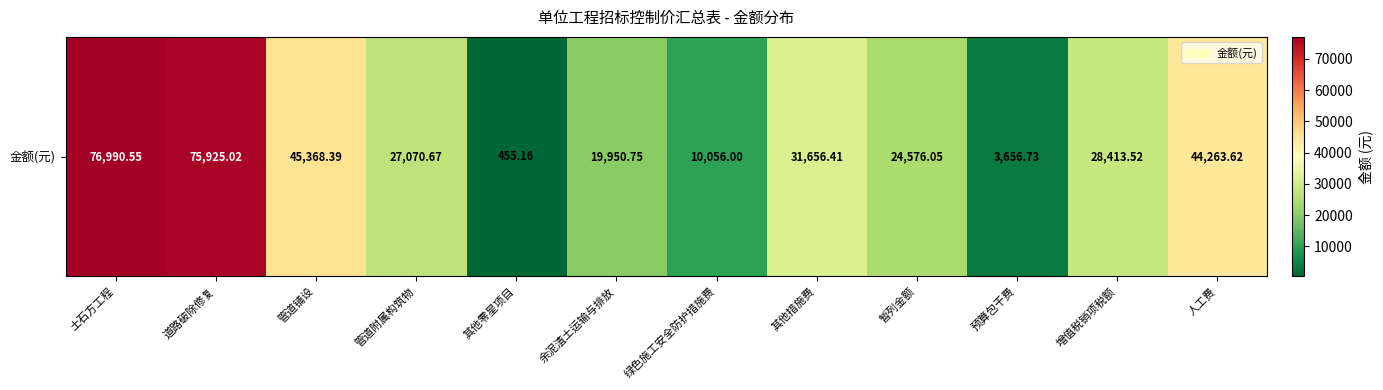

Where is the data nearest to the value 38722?

人工费